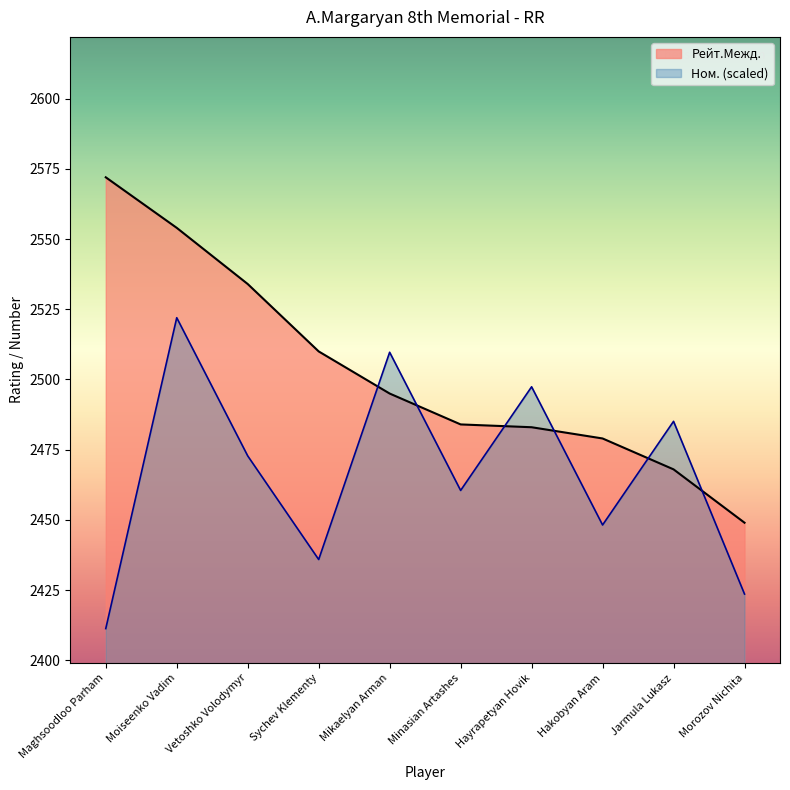

True or false: Рейт.Межд. has more than 0 points higher than both neighbors.

False